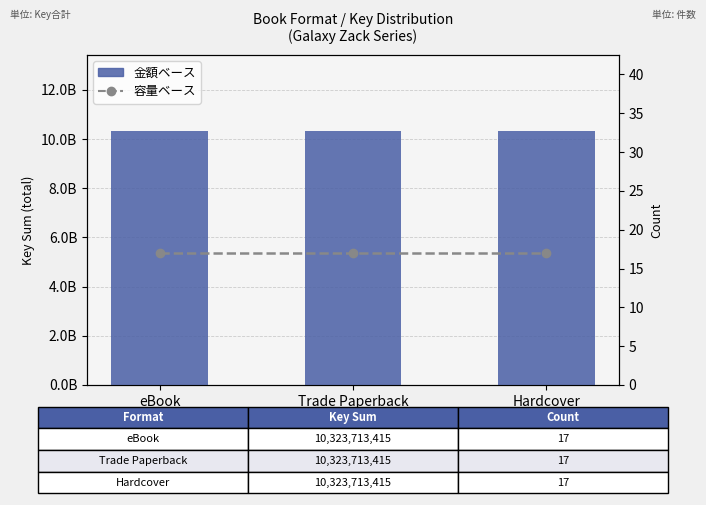

The 容量ベース series shows 27 at Hardcover. True or false?

False